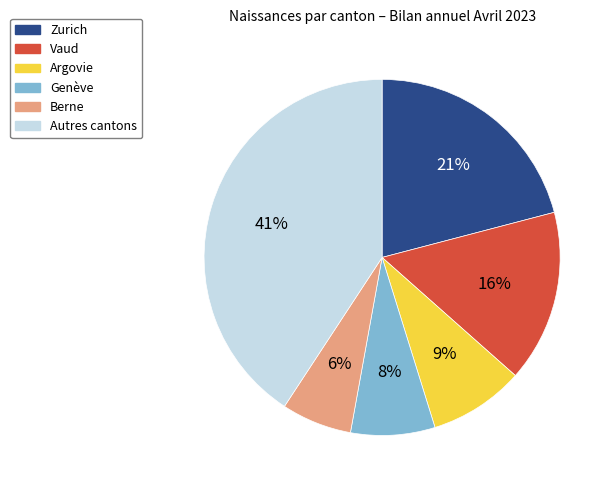

Is there a majority slice in this chart?

No